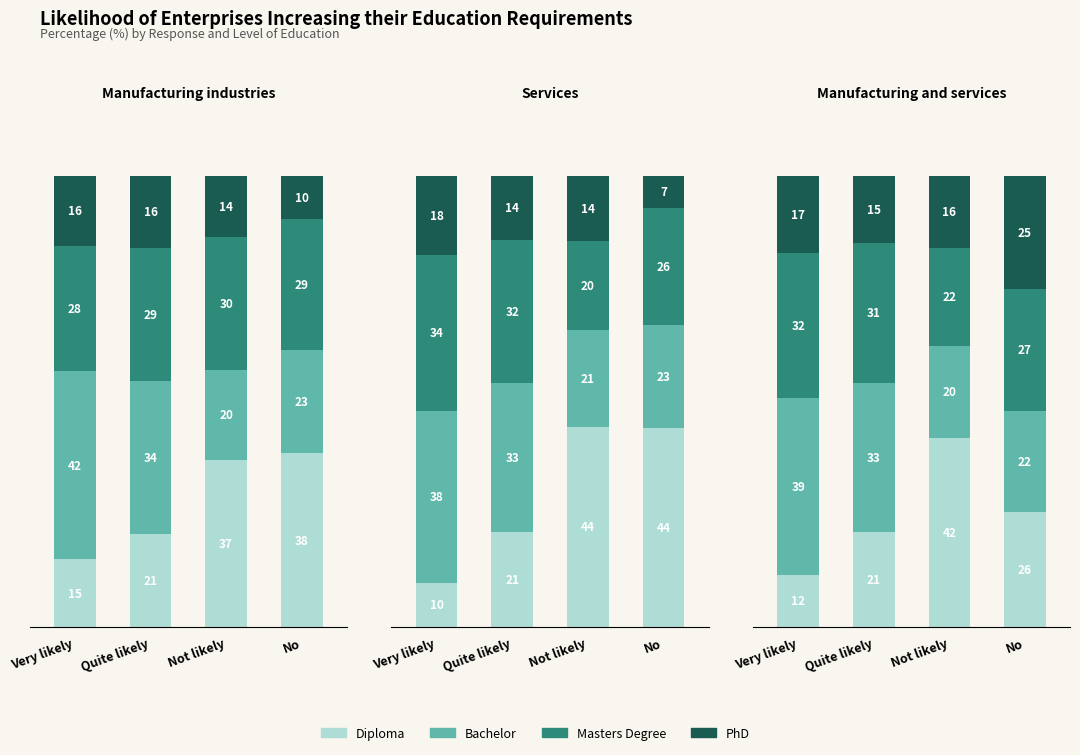

How many categories are shown in the chart?

4